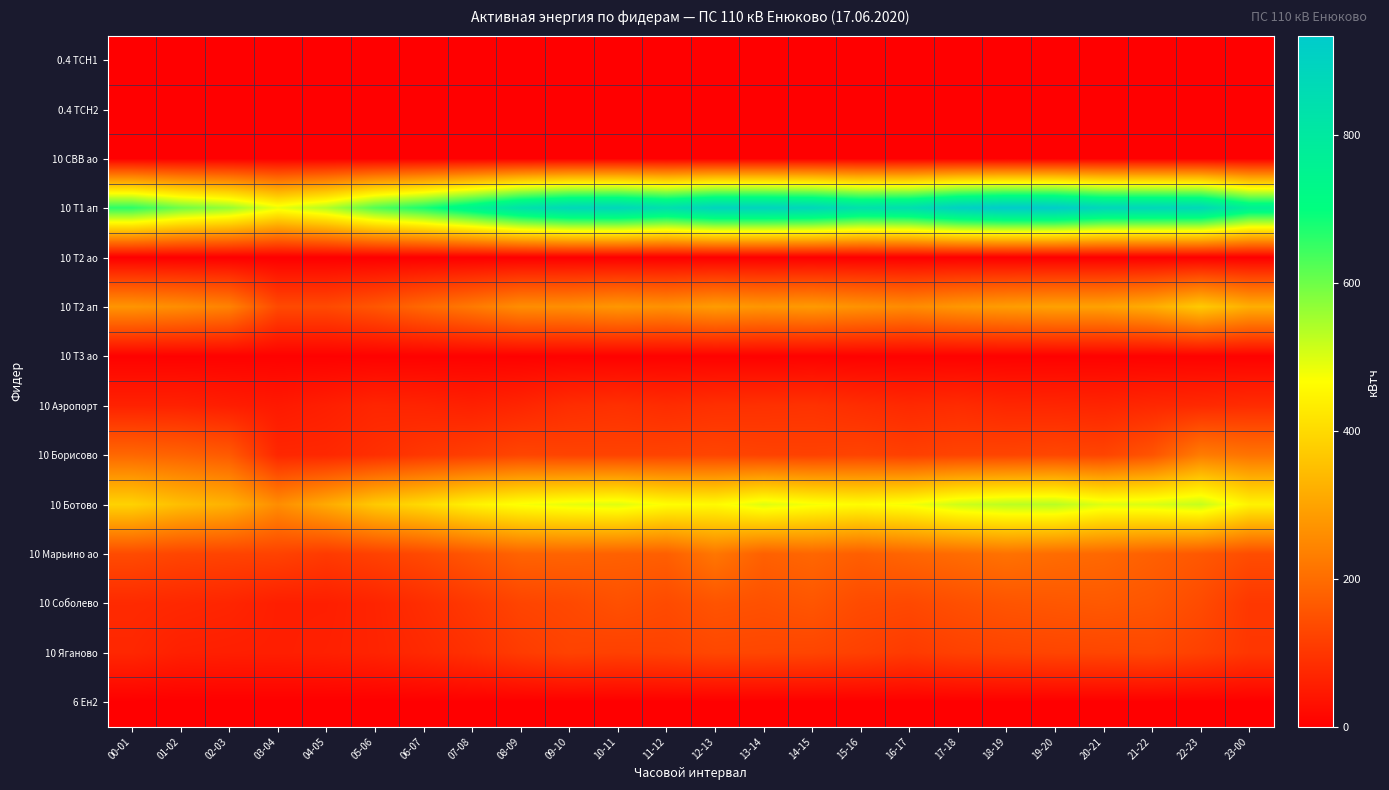

Count the number of categories in the chart.

24